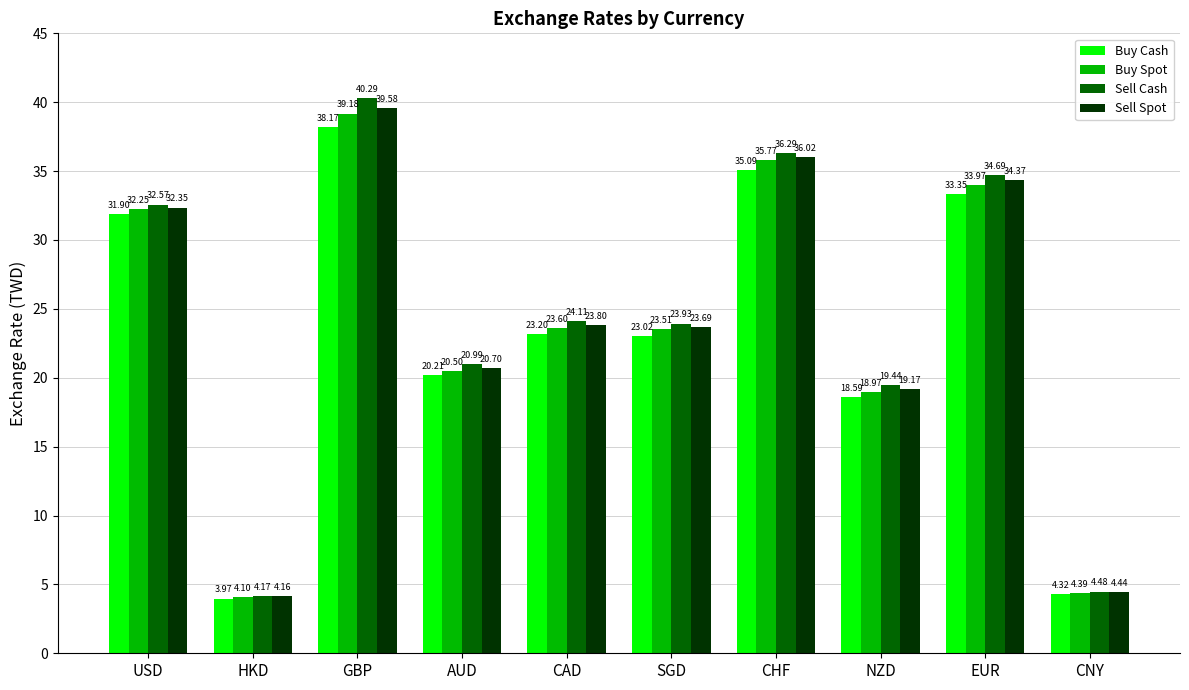

What is the lowest value of the Buy Spot series?

4.1